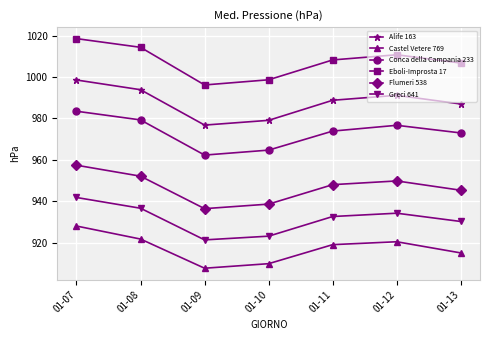

What is the difference between the highest and lowest values at 01-12?

90.4